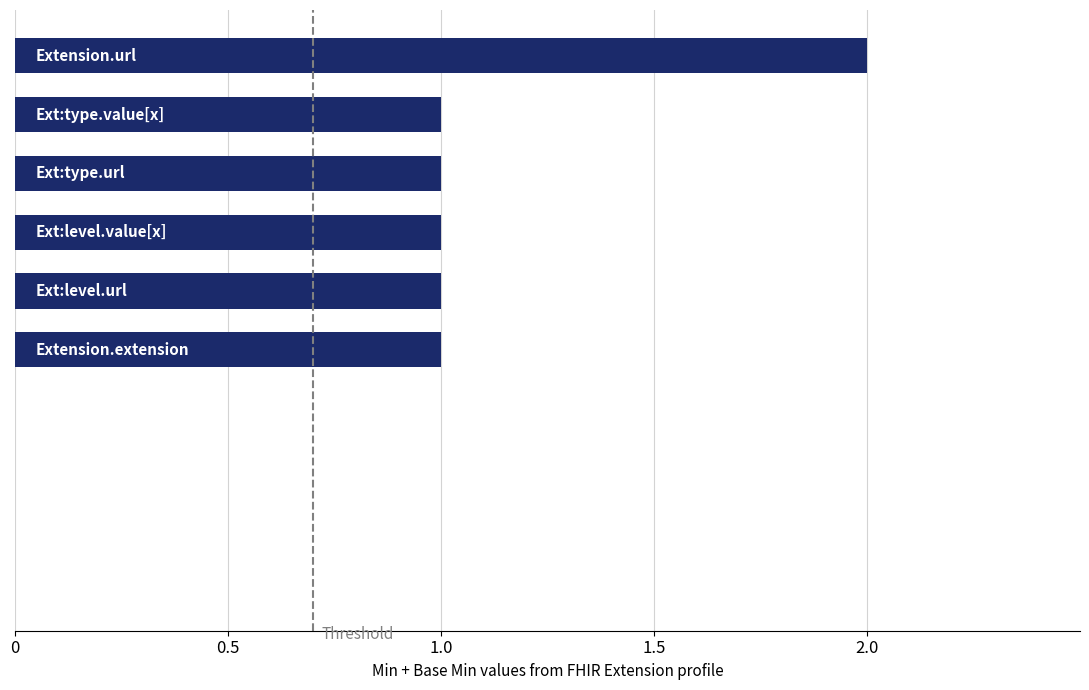

What is the sum of all values?

7